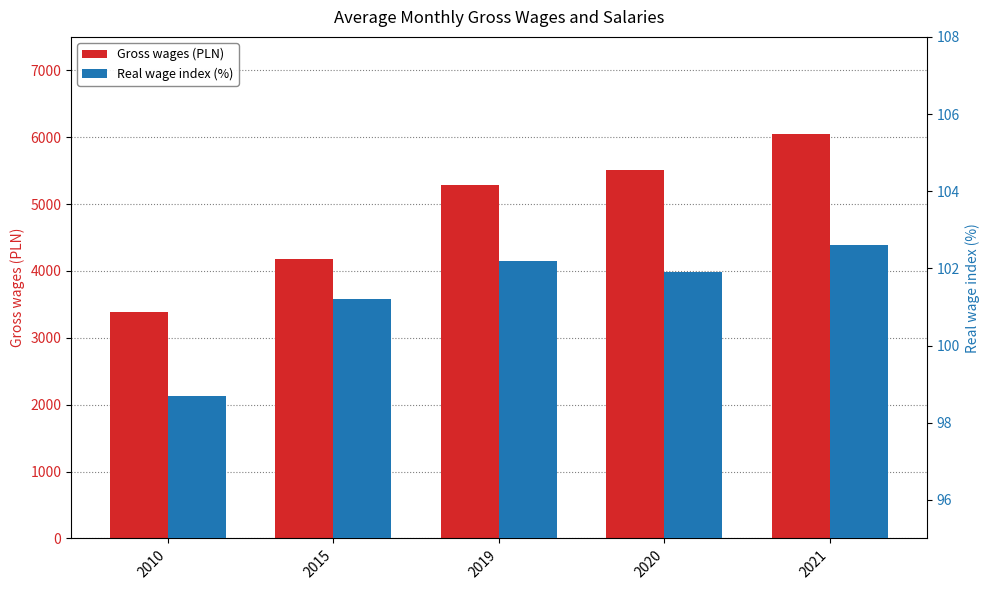

How many data points does each series have?

5